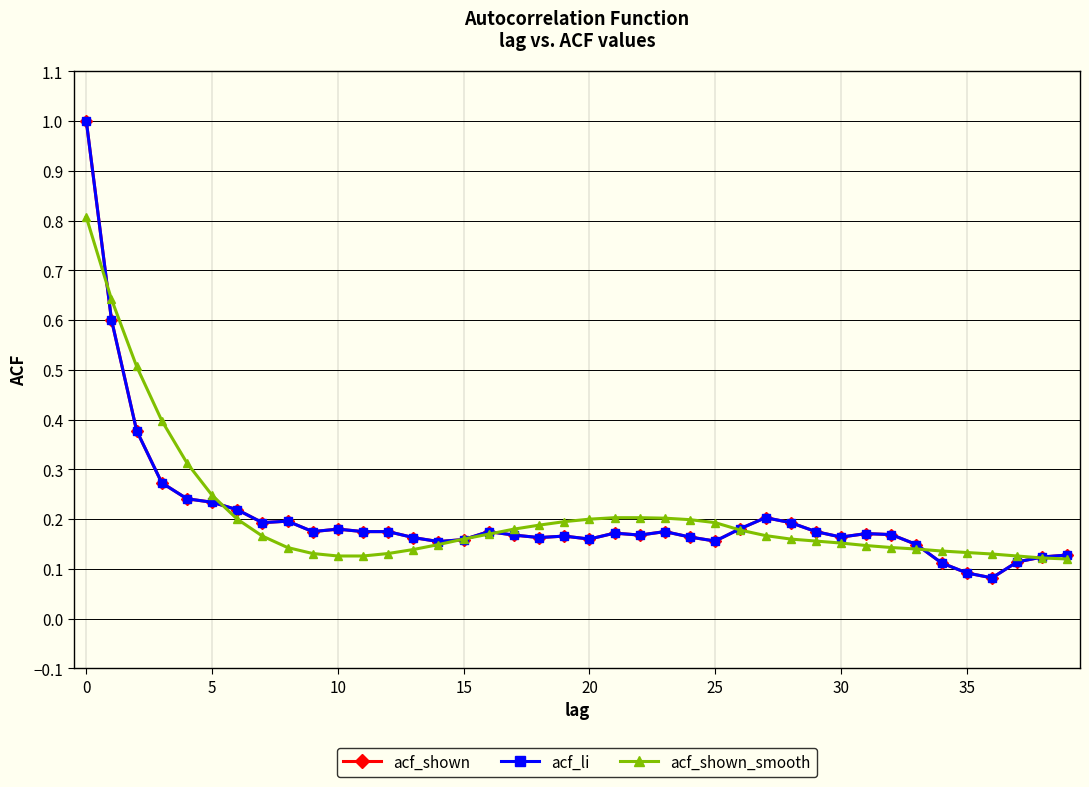

What is the label of the 13th point from the right?

27